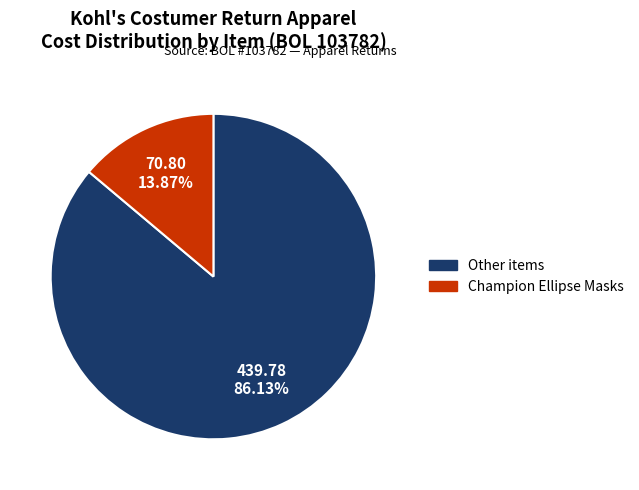

To the nearest percent, what is the average slice percentage?

50%